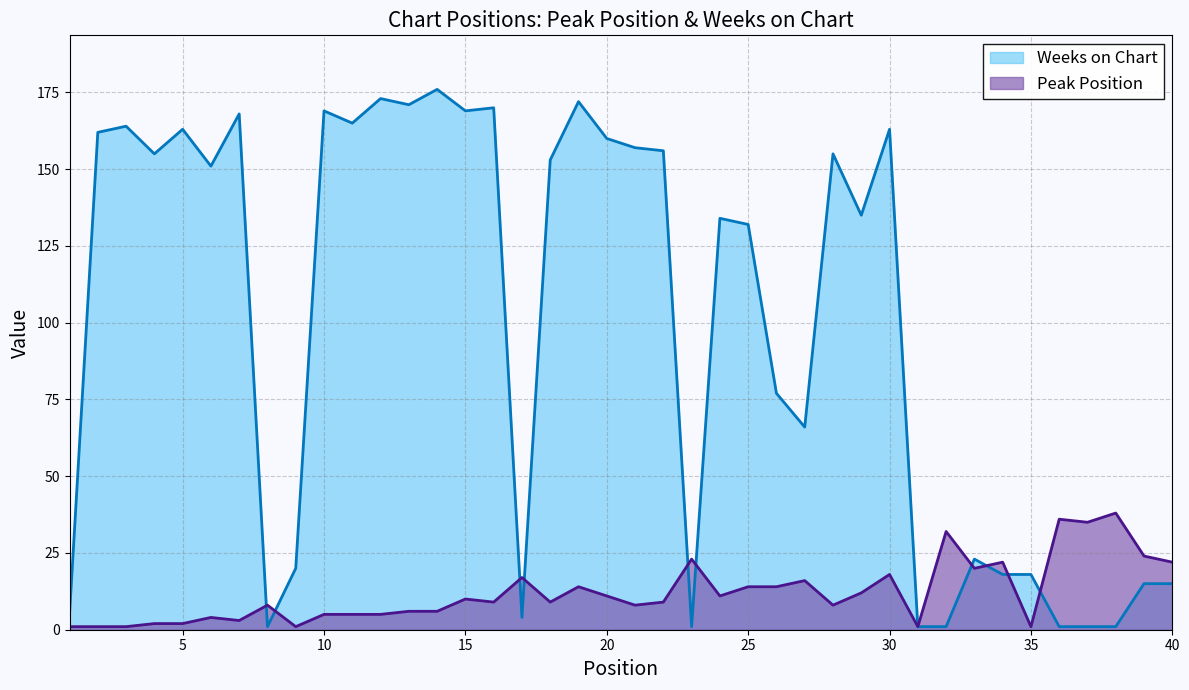

At how many categories does at least one series exceed 92?

23